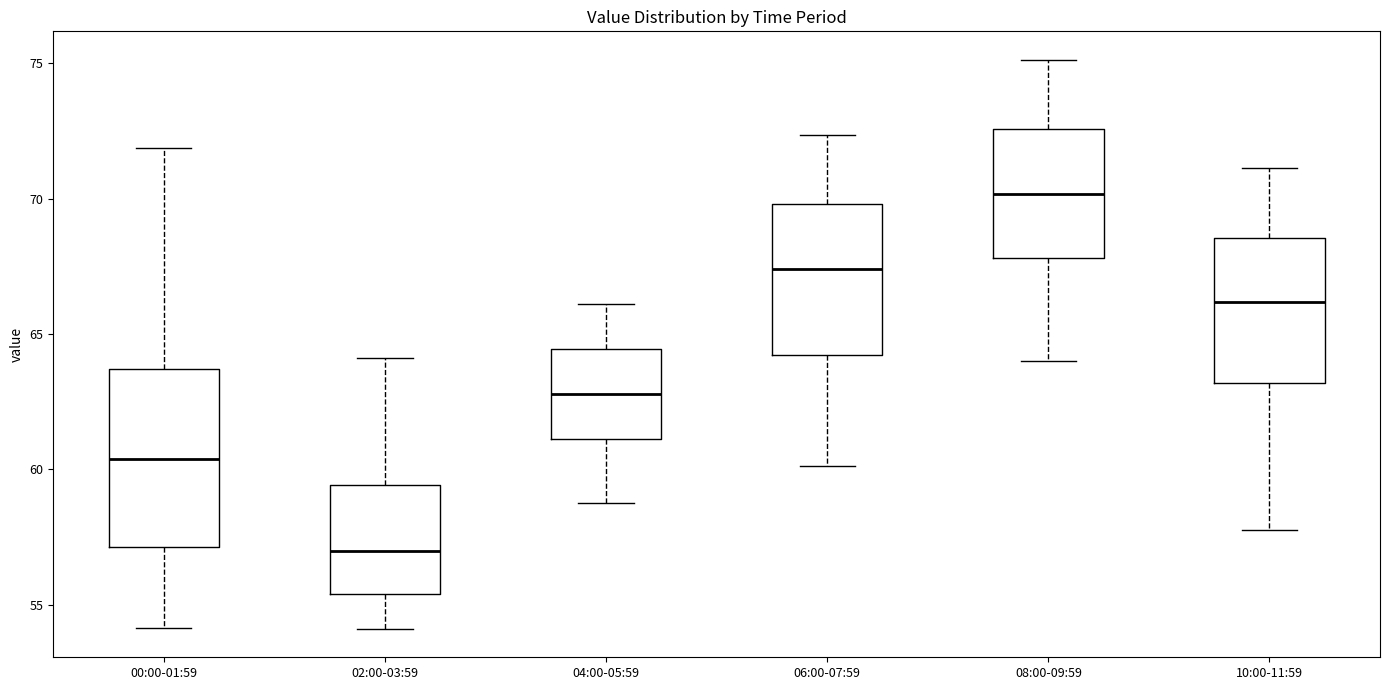

Which box's median line is the lowest?

02:00-03:59